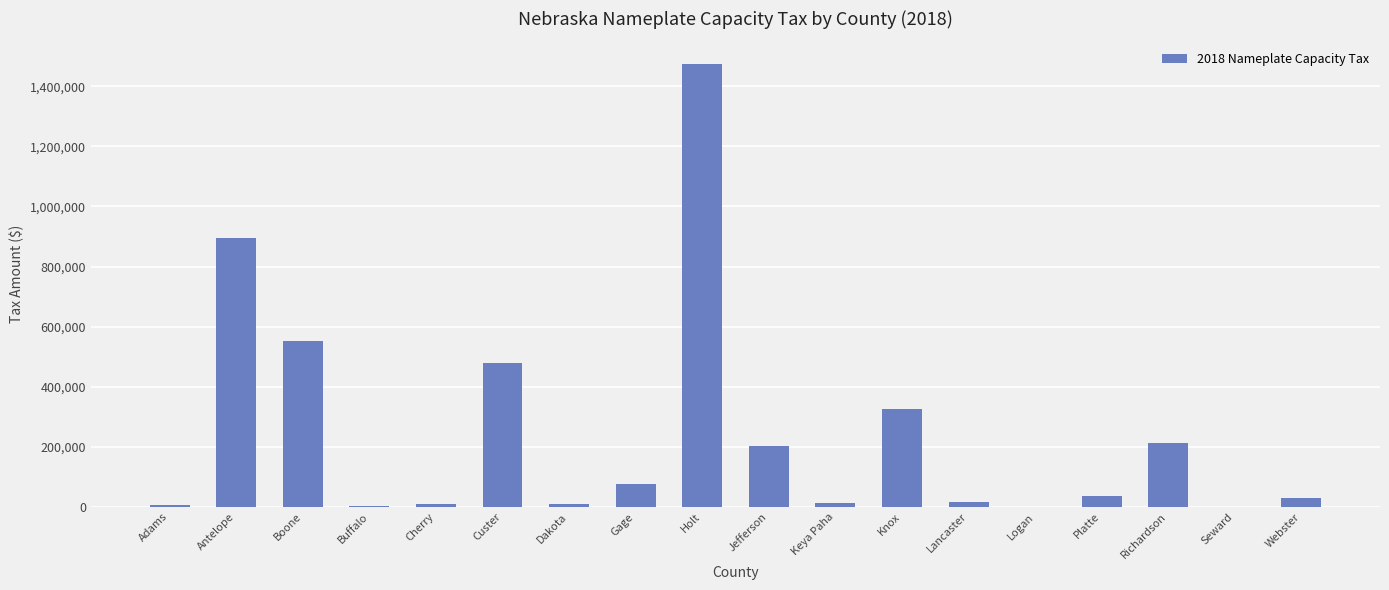

What is the difference between the values at Holt and Platte?

1438928.0